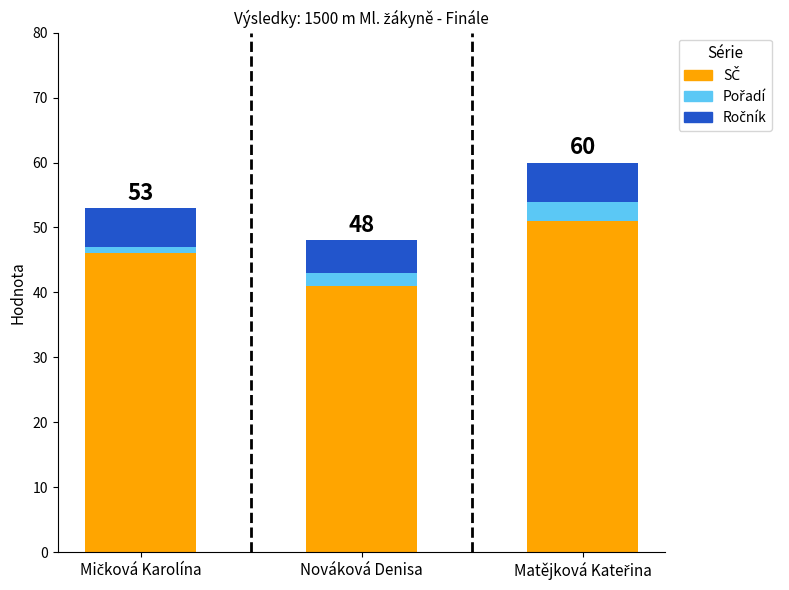

What is the total value across all series at Nováková Denisa?

48